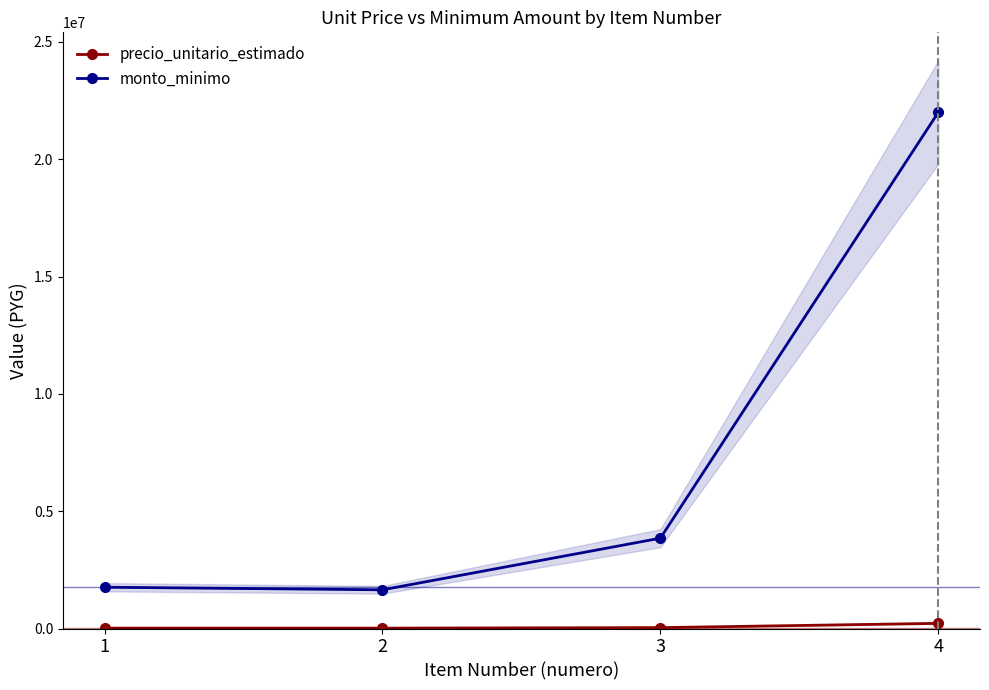

True or false: monto_minimo and precio_unitario_estimado cross at least once.

False